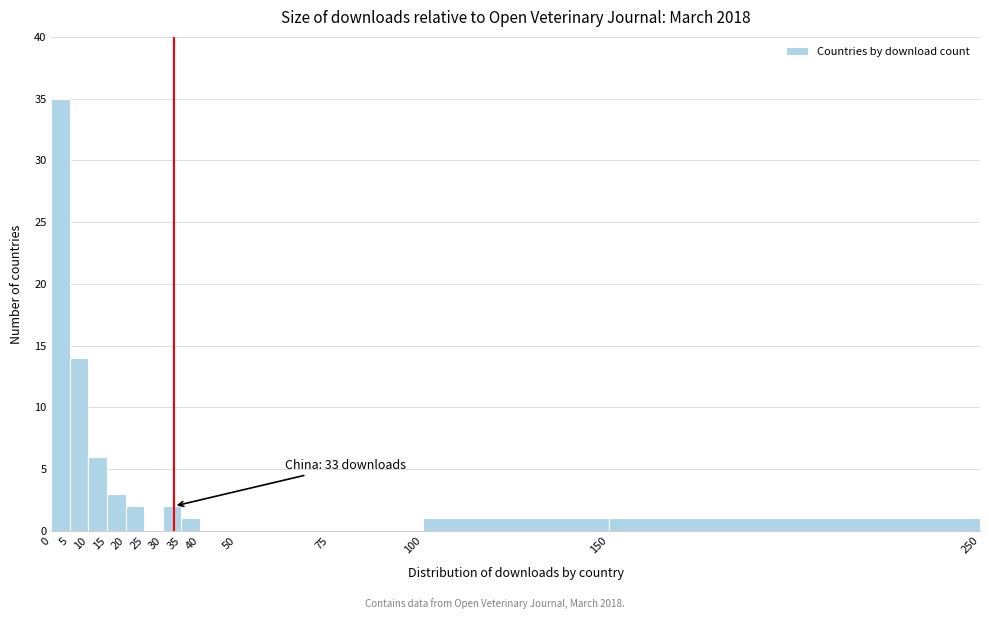

Which range on the x-axis has the tallest bar?

0 to 5